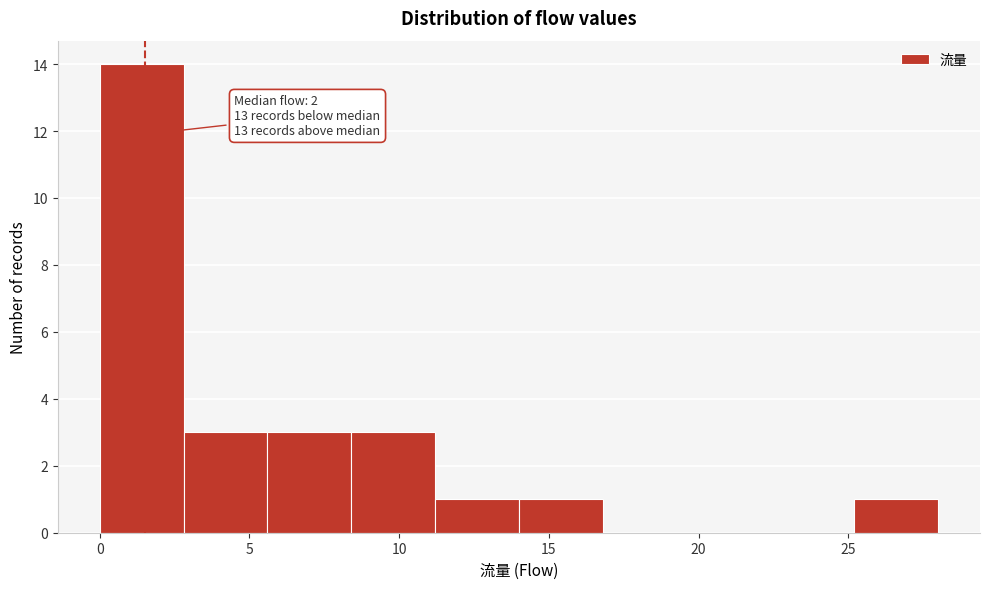

Which range on the x-axis has the tallest bar?

0.0 to 2.8